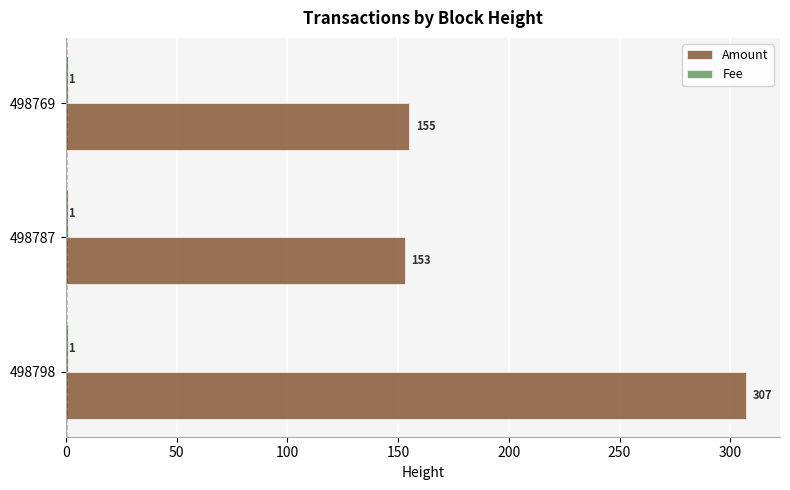

What is the average value of the Amount series?

205.1